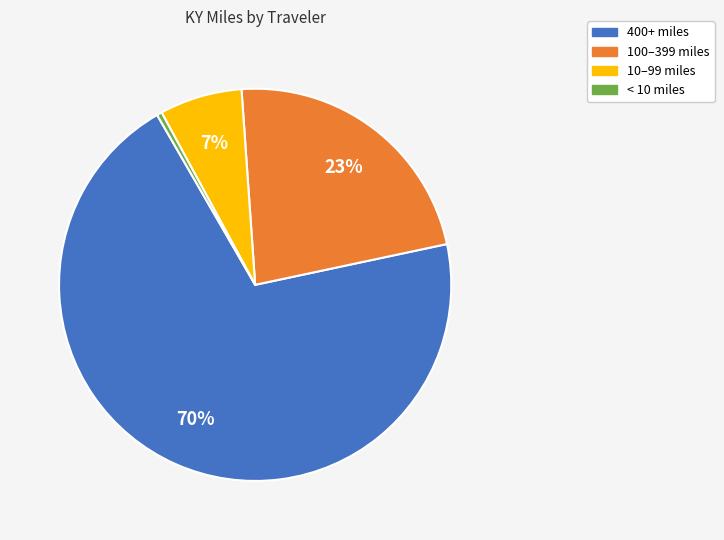

Between 100–399 miles and 400+ miles, which is larger?

400+ miles